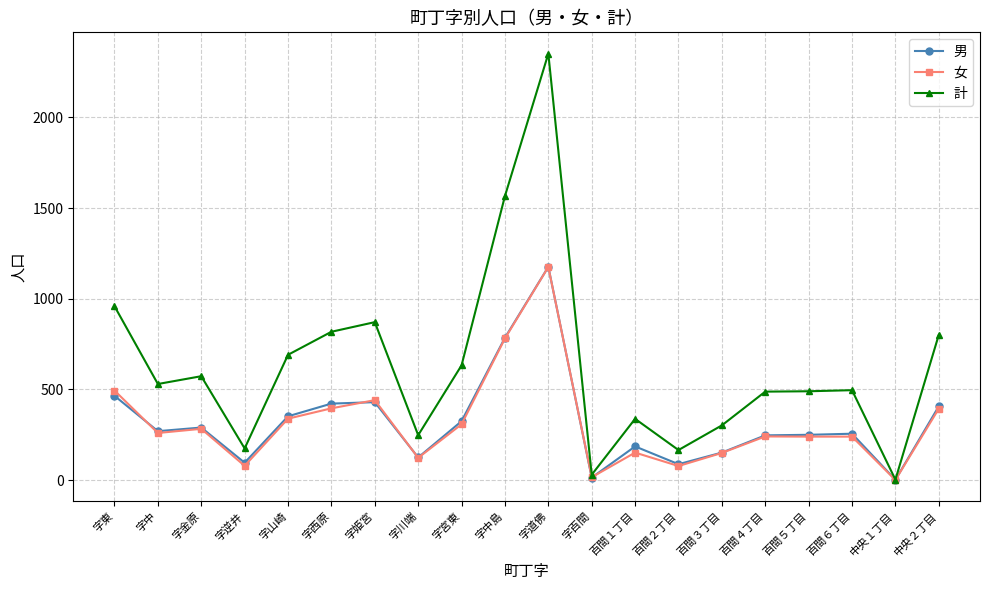

At which category does the chart reach its peak across all series?

字道佛